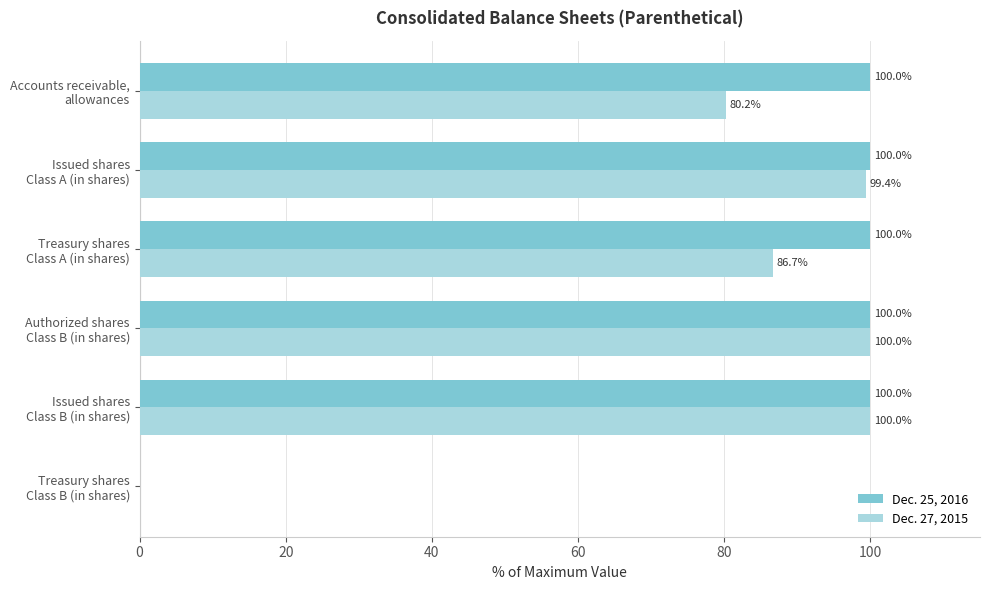

Which series has the largest total across all categories?

Dec. 25, 2016